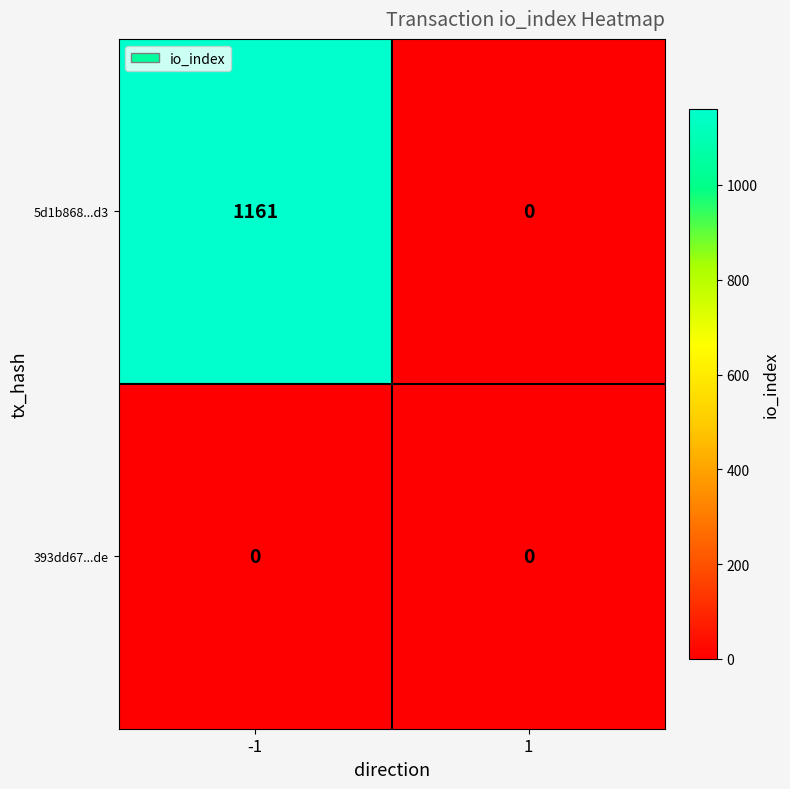

What is the maximum value shown in the chart?

1161